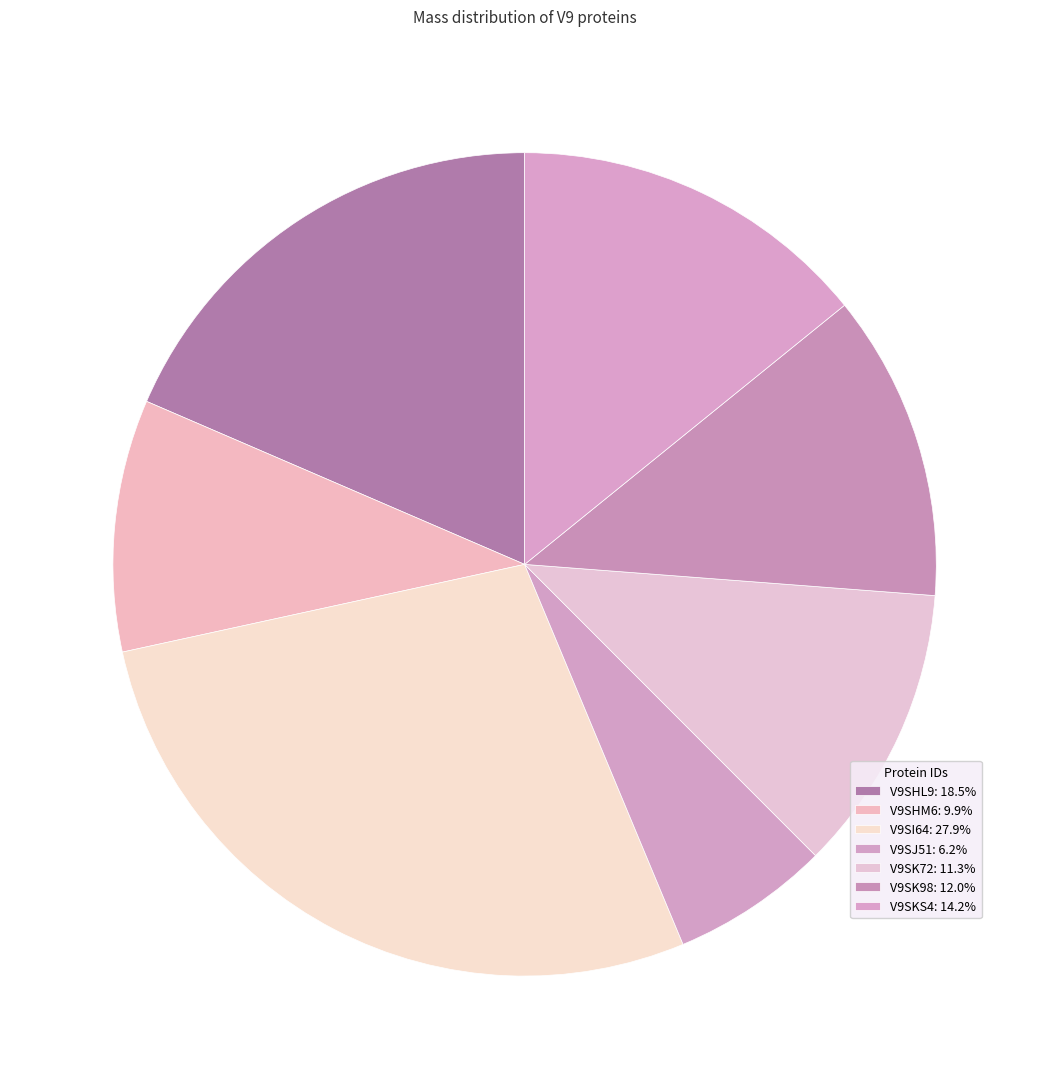

What is the largest slice in the pie chart?

V9SI64